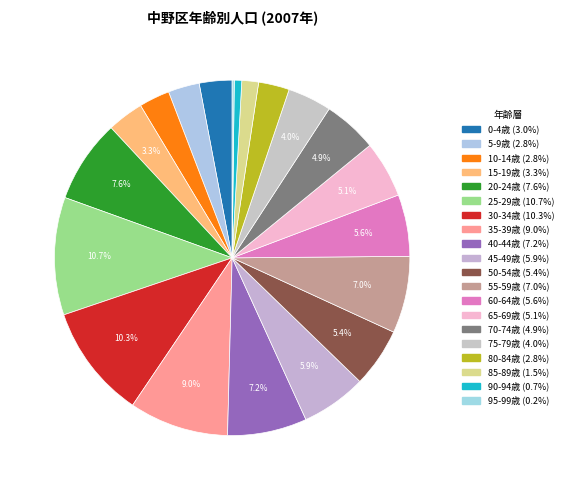

What is the total percentage of 90-94歳 and 10-14歳?

3.5%